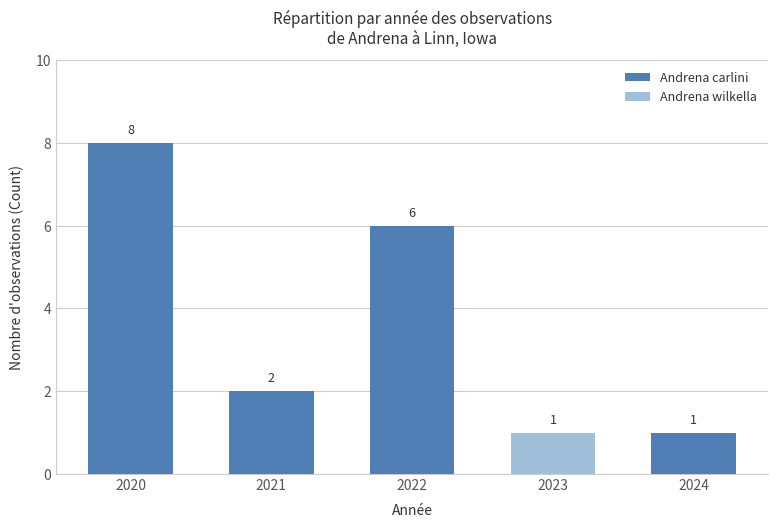

How many distinct data groups are displayed?

2